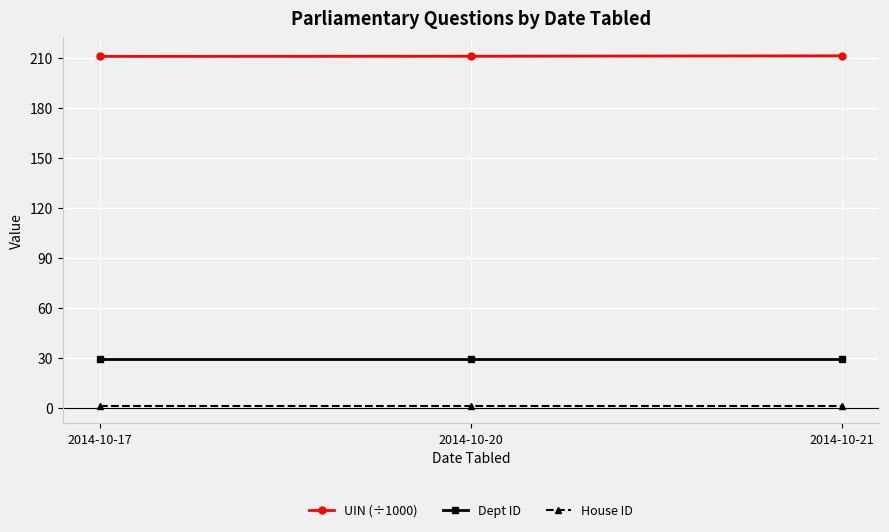

Rank the series at 2014-10-20 from lowest to highest value.

House ID, Dept ID, UIN (÷1000)